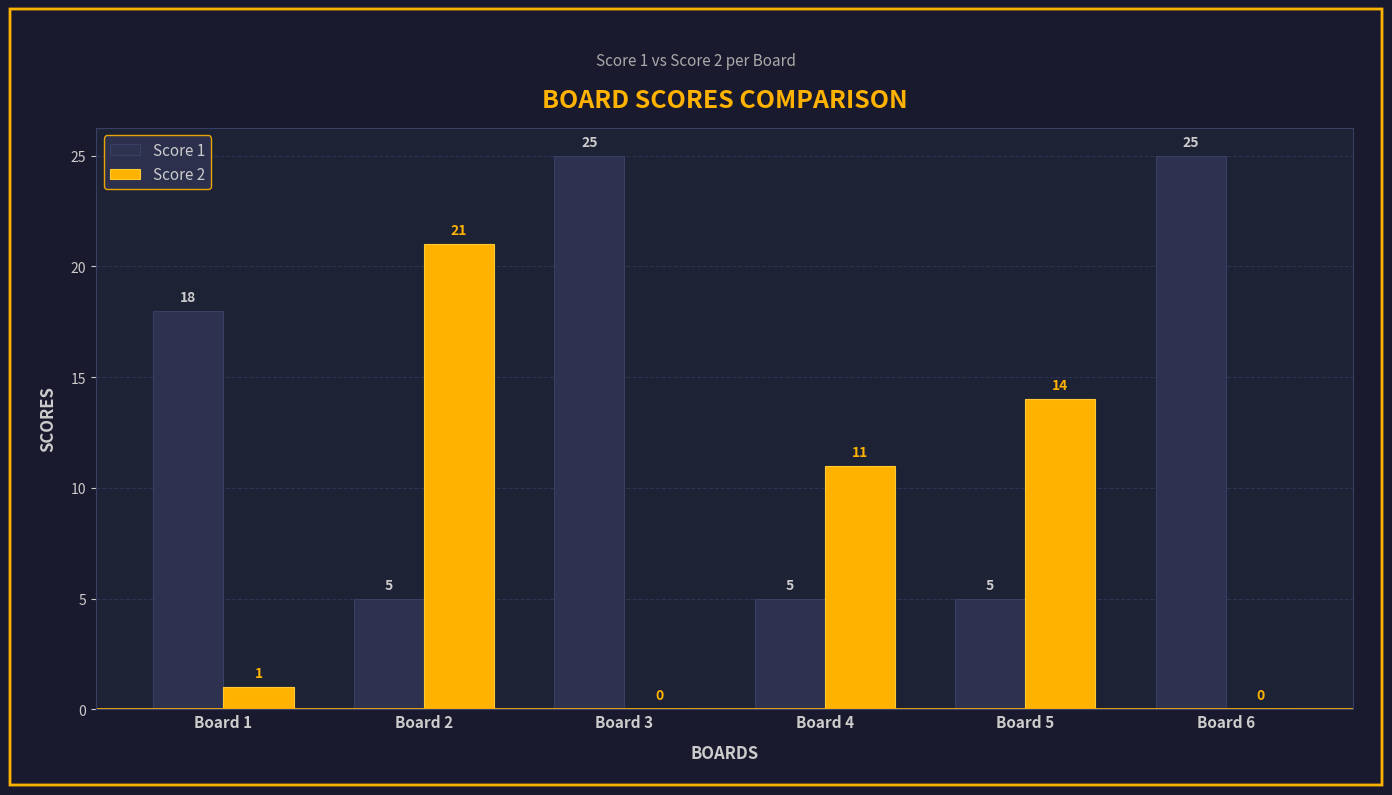

Is it true that Score 2 equals 1 at Board 1?

True